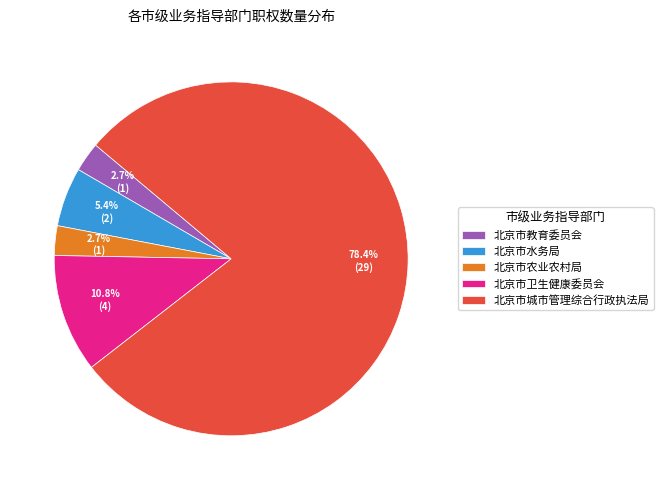

To the nearest percent, what is the difference between the largest and smallest slice percentages?

76%